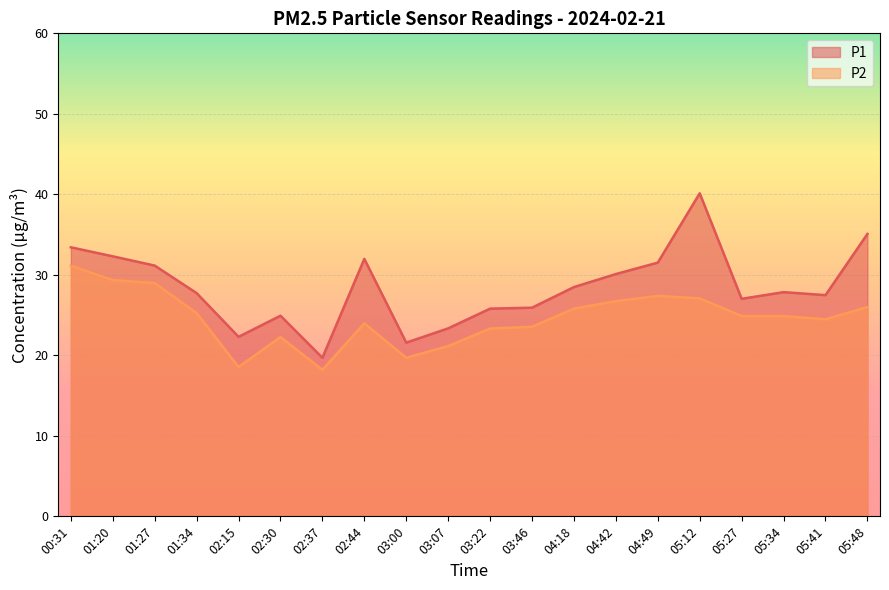

What is the label of the 10th point from the left?

03:07